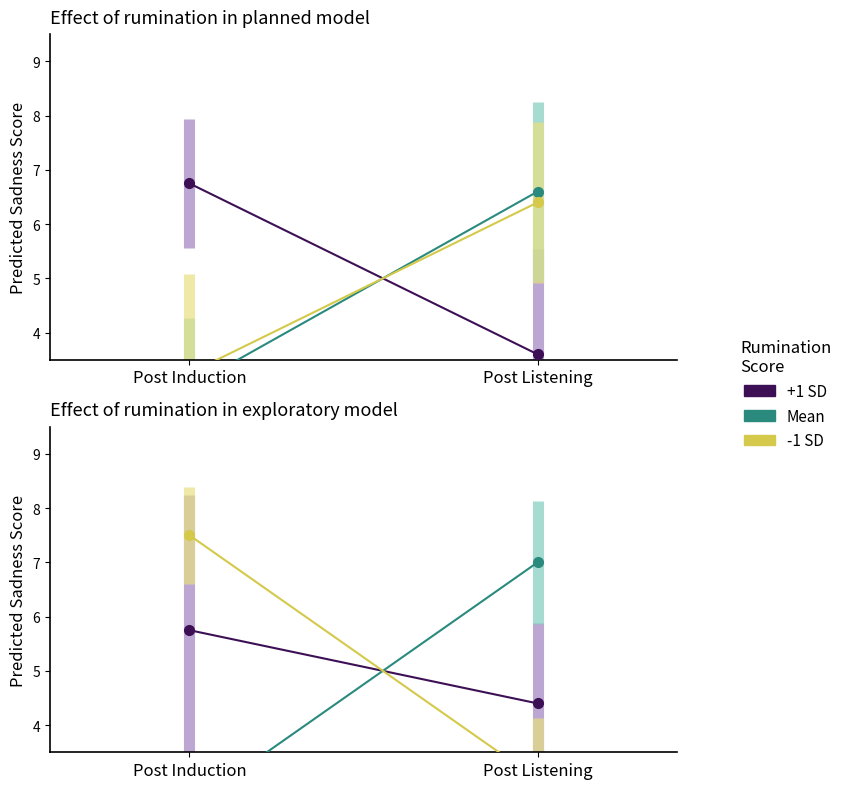

Reading left to right, list all the values displayed in this chart.

+1 SD: 5.8	4.4
Mean: 2.5	7.0
-1 SD: 7.5	3.0